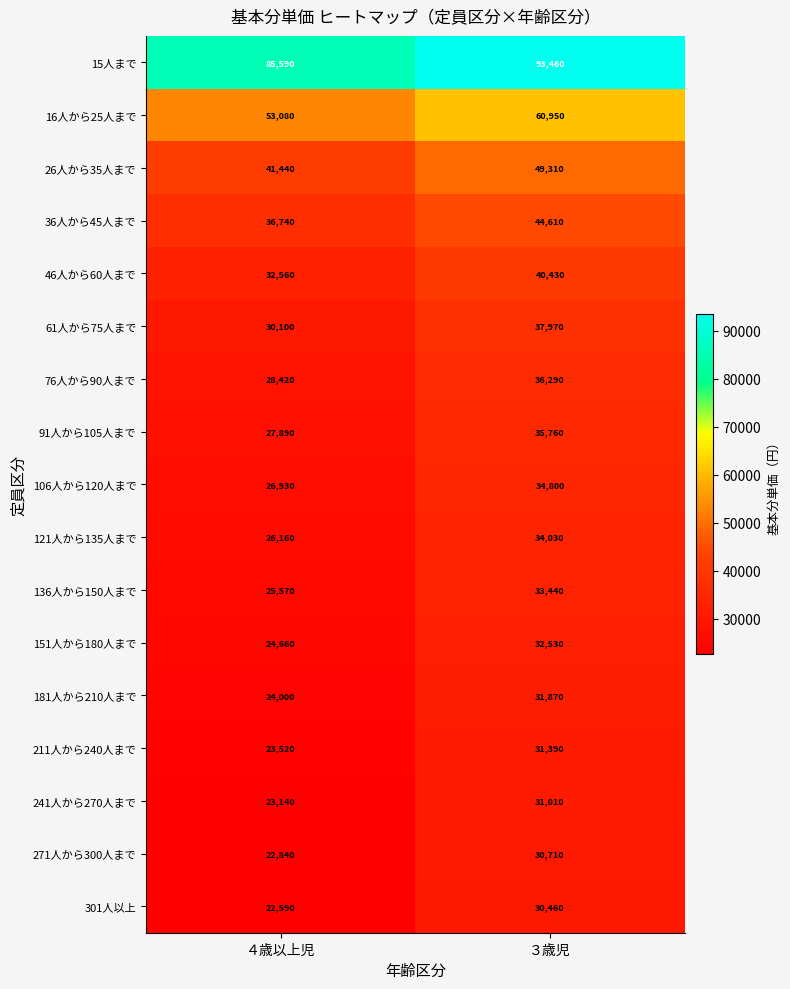

What is the highest value of the 136人から150人まで series?

33440